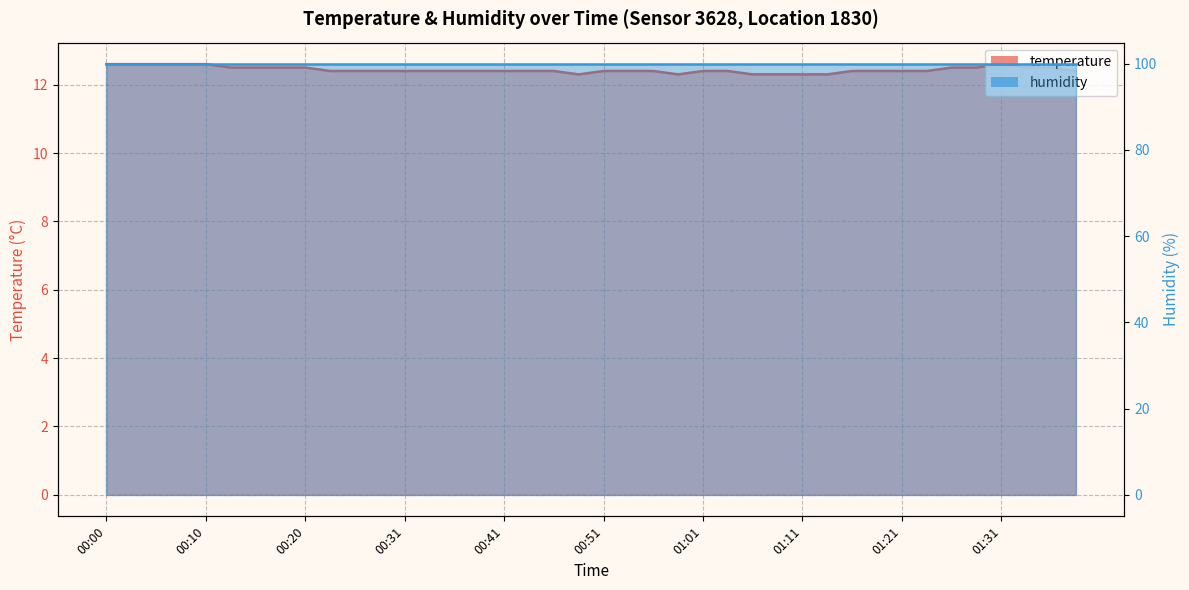

At which label is the value closest to 12?

00:48